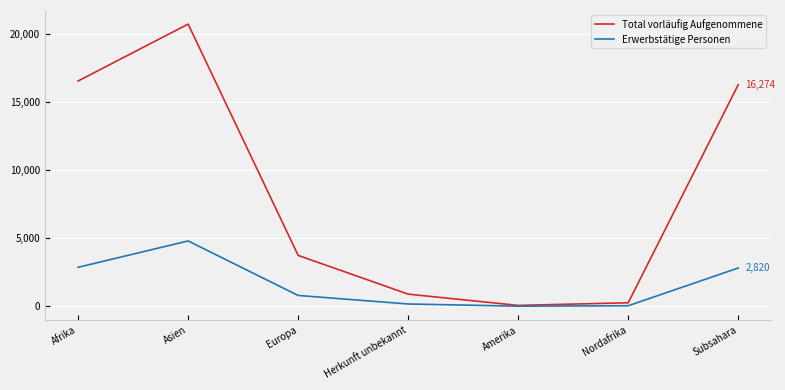

Which category has the highest value in the Erwerbstätige Personen series?

Asien